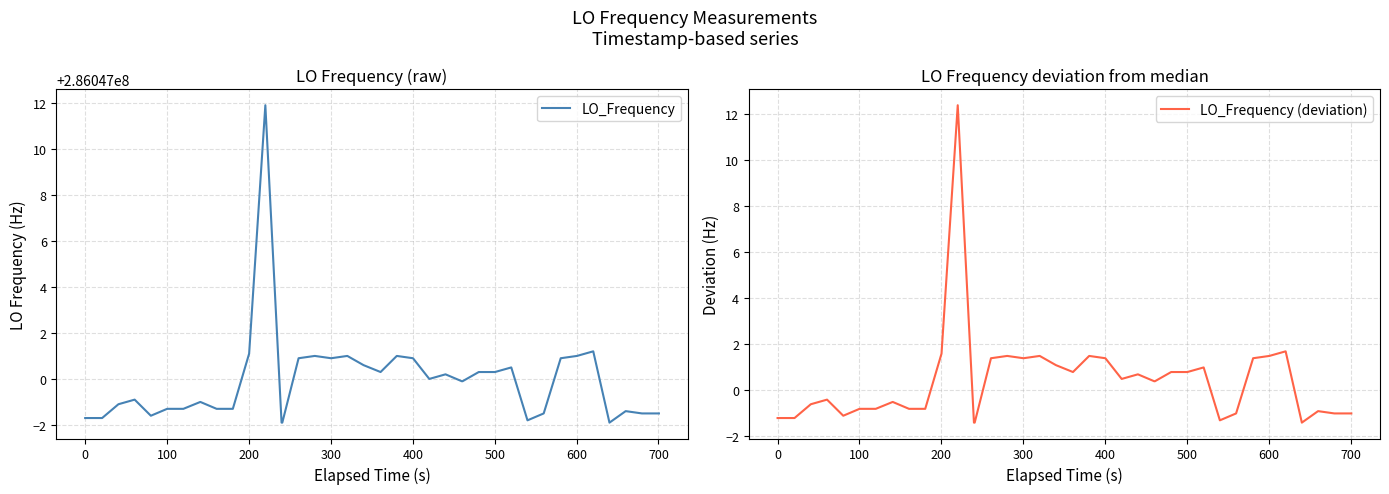

Reading left to right, extract all data points from this chart.

LO_Frequency: 286046998.3	286046998.3	286046998.3	286046998.9	286046999.1	286046998.4	286046998.7	286046998.7	286046999.0	286046998.7	286046998.7	286047001.1	286047011.9	286046998.1	286046998.1	286047000.9	286047001.0	286047000.9	286047001.0	286047000.6	286047000.3	286047001.0	286047000.9	286047000.0	286047000.2	286046999.9	286046999.9	286047000.3	286047000.3	286047000.5	286046998.2	286046998.5	286047000.9	286047001.0	286047001.2	286046998.1	286046998.6	286046998.5	286046998.5	286046998.5
LO_Frequency (deviation): -1.2	-1.2	-1.2	-0.6	-0.4	-1.1	-0.8	-0.8	-0.5	-0.8	-0.8	1.6	12.4	-1.4	-1.4	1.4	1.5	1.4	1.5	1.1	0.8	1.5	1.4	0.5	0.7	0.4	0.4	0.8	0.8	1.0	-1.3	-1.0	1.4	1.5	1.7	-1.4	-0.9	-1.0	-1.0	-1.0